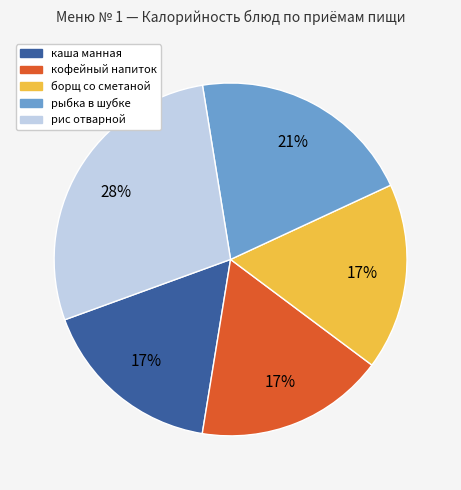

Is there a majority slice in this chart?

No